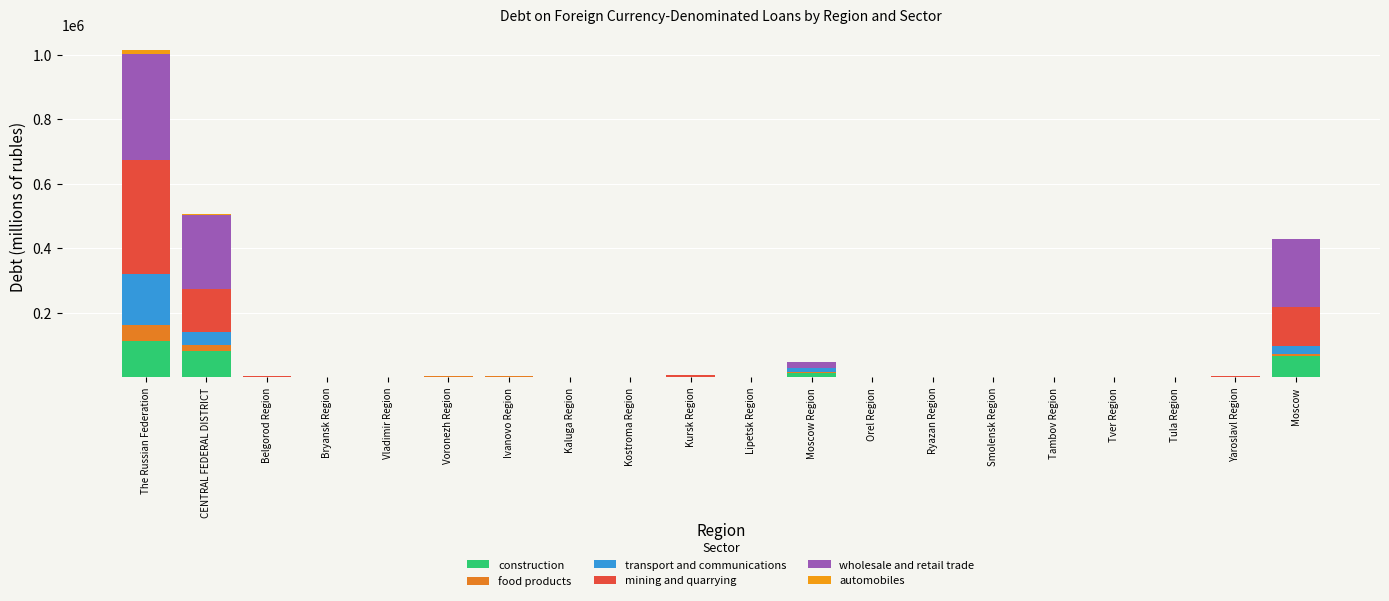

How many categories are shown in the chart?

20